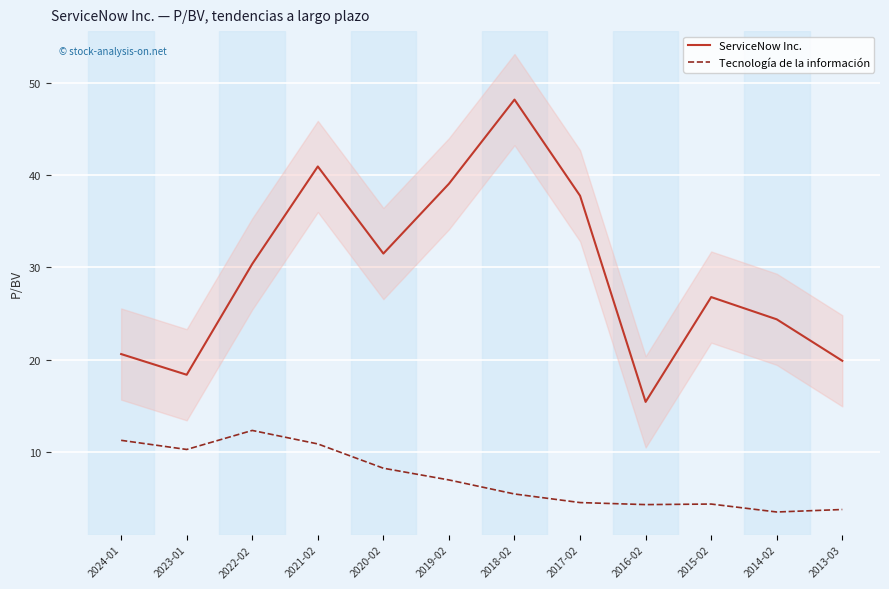

The ServiceNow Inc. series shows 26.8 at 2015-02. True or false?

True